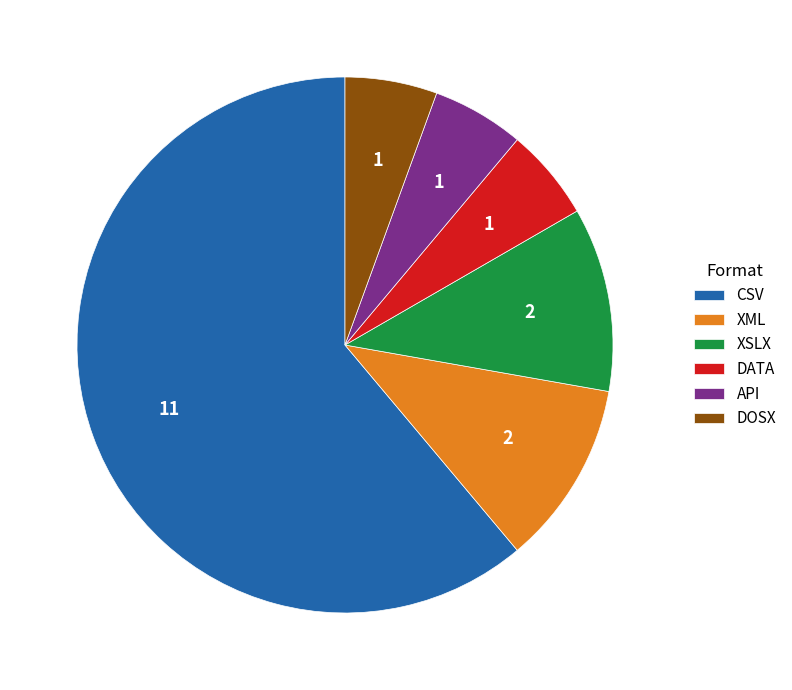

Between DATA and XSLX, which is larger?

XSLX